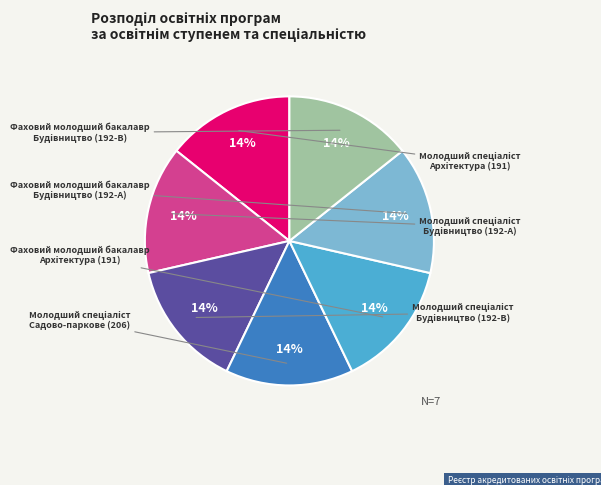

To the nearest percent, what is the average slice percentage?

14%